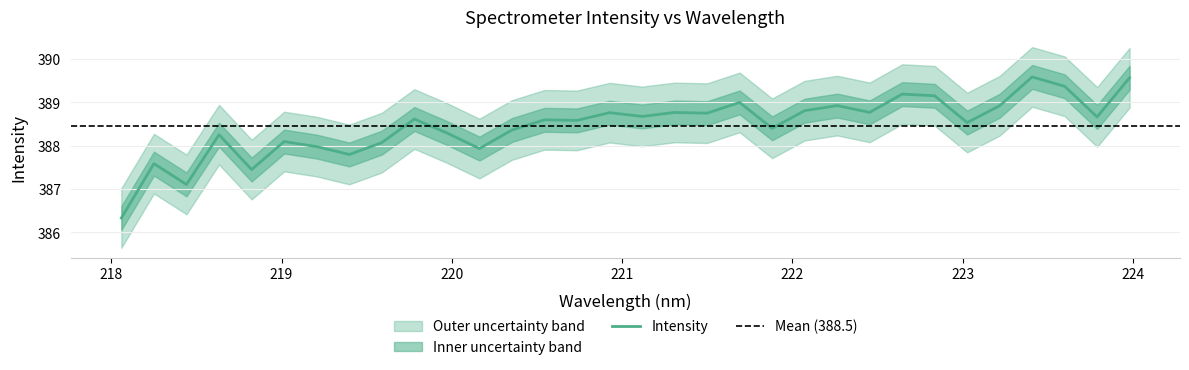

Reading left to right, transcribe all the data shown in this chart.

218.0596=386.3	218.2508=387.6	218.442=387.1	218.6332=388.3	218.8244=387.4	219.0156=388.1	219.2067=388.0	219.3979=387.8	219.589=388.1	219.7801=388.6	219.9712=388.3	220.1623=387.9	220.3533=388.4	220.5444=388.6	220.7354=388.6	220.9264=388.8	221.1174=388.7	221.3083=388.8	221.4993=388.8	221.6902=389.0	221.8812=388.4	222.0721=388.8	222.263=388.9	222.4538=388.8	222.6447=389.2	222.8355=389.2	223.0264=388.5	223.2172=388.9	223.408=389.6	223.5987=389.4	223.7895=388.7	223.9802=389.6